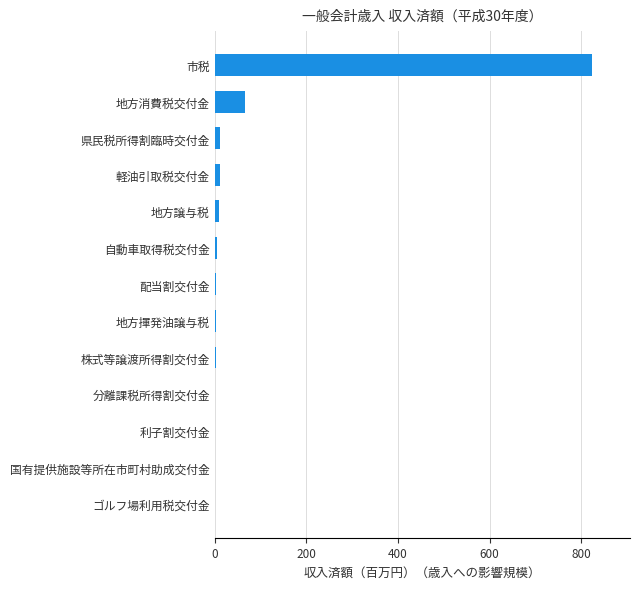

What is the sum of all values?

939.9